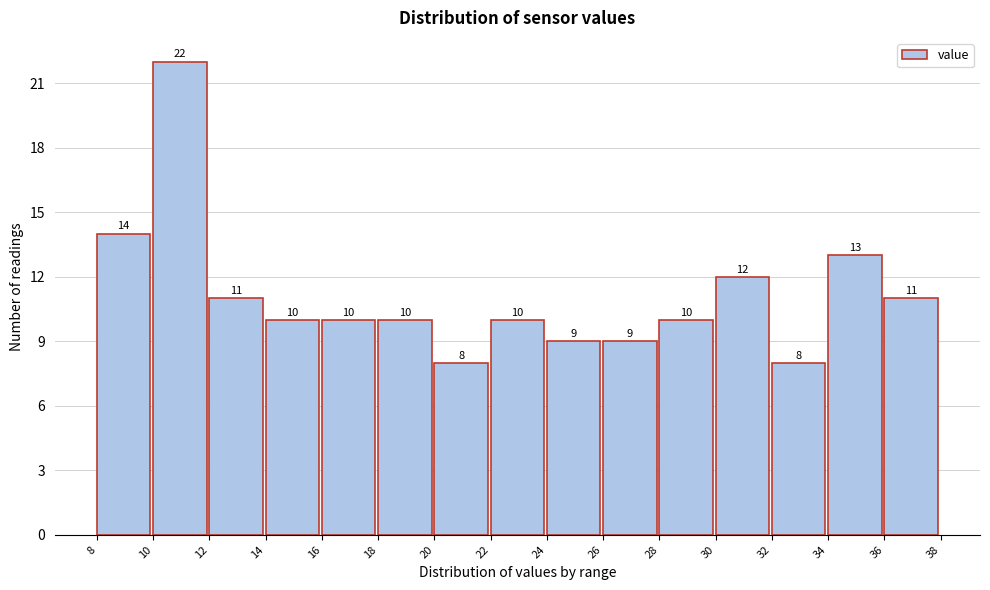

Reading left to right, transcribe all the data shown in this chart.

8=14	10=22	12=11	14=10	16=10	18=10	20=8	22=10	24=9	26=9	28=10	30=12	32=8	34=13	36=11